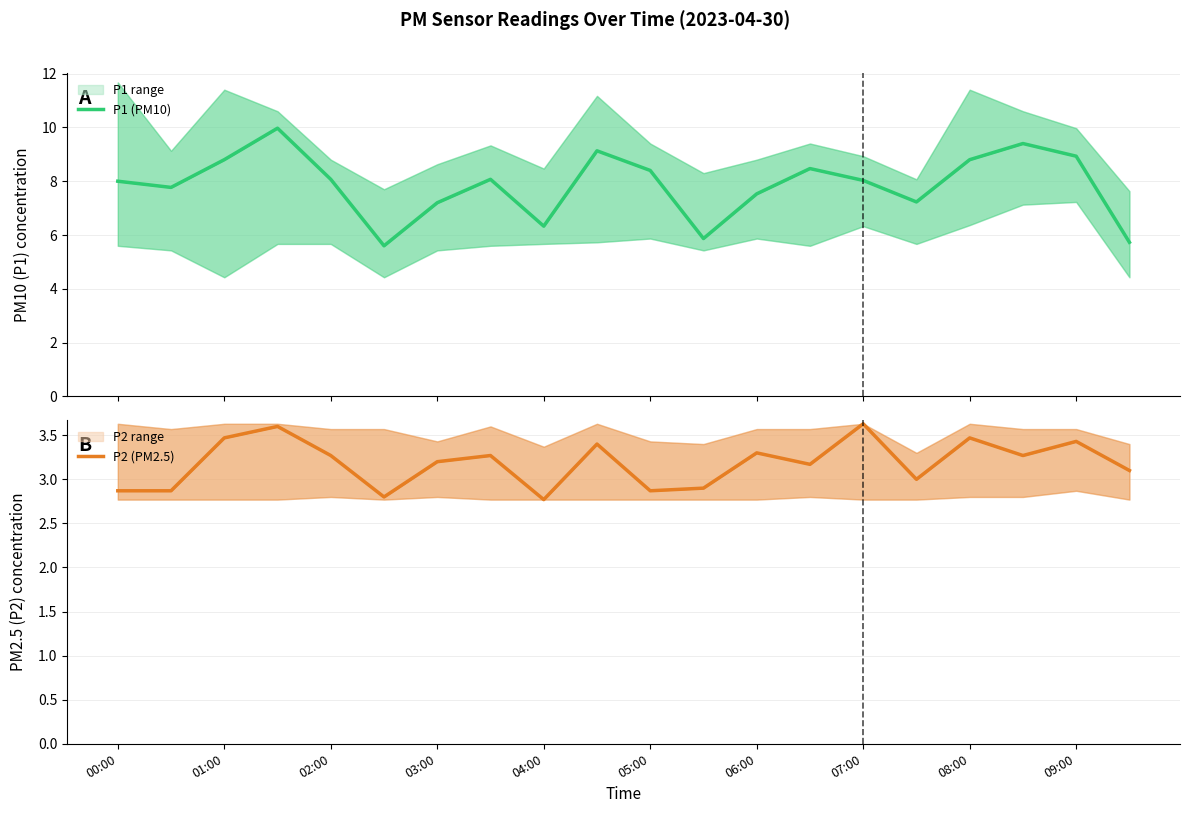

What is the average value of the P2 (PM2.5) series?

3.2